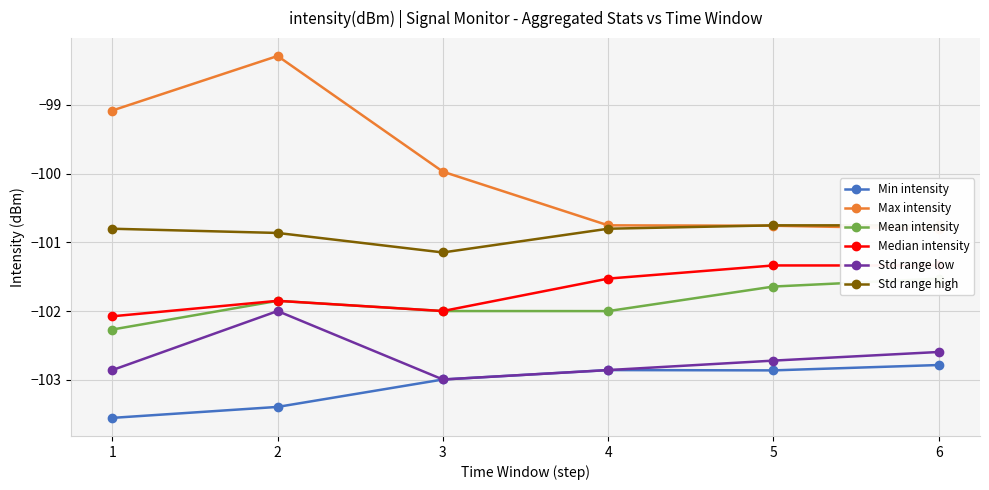

True or false: Max intensity has a value of -100.8 at 5.

True